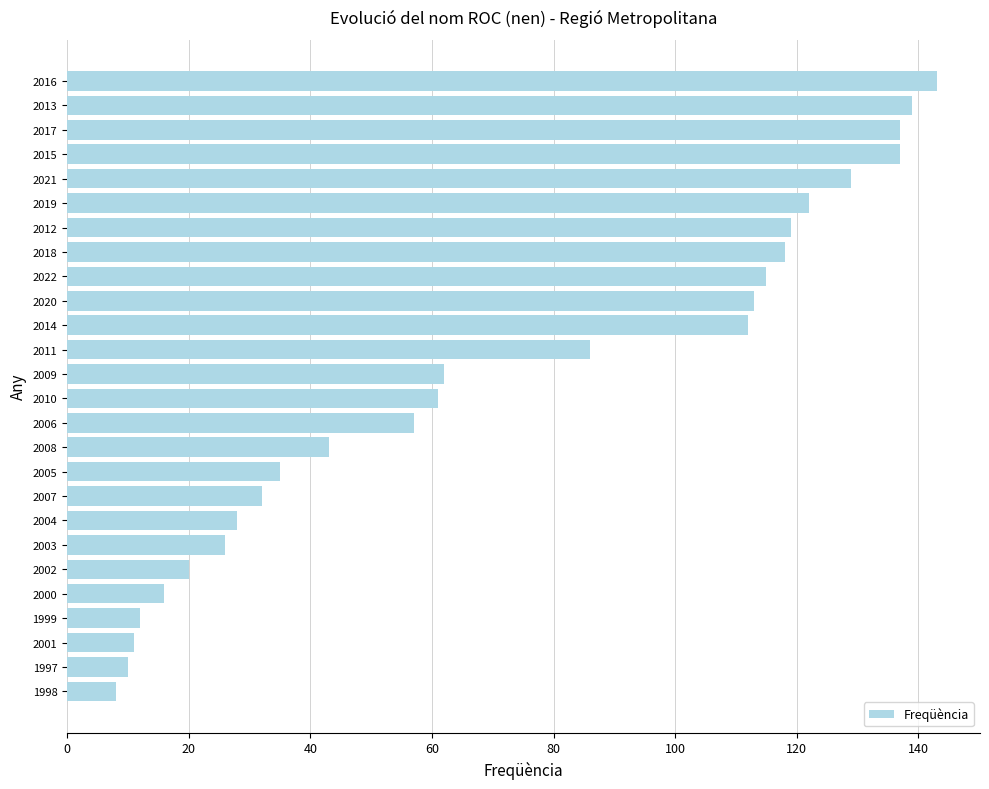

How many series are shown in this chart?

1